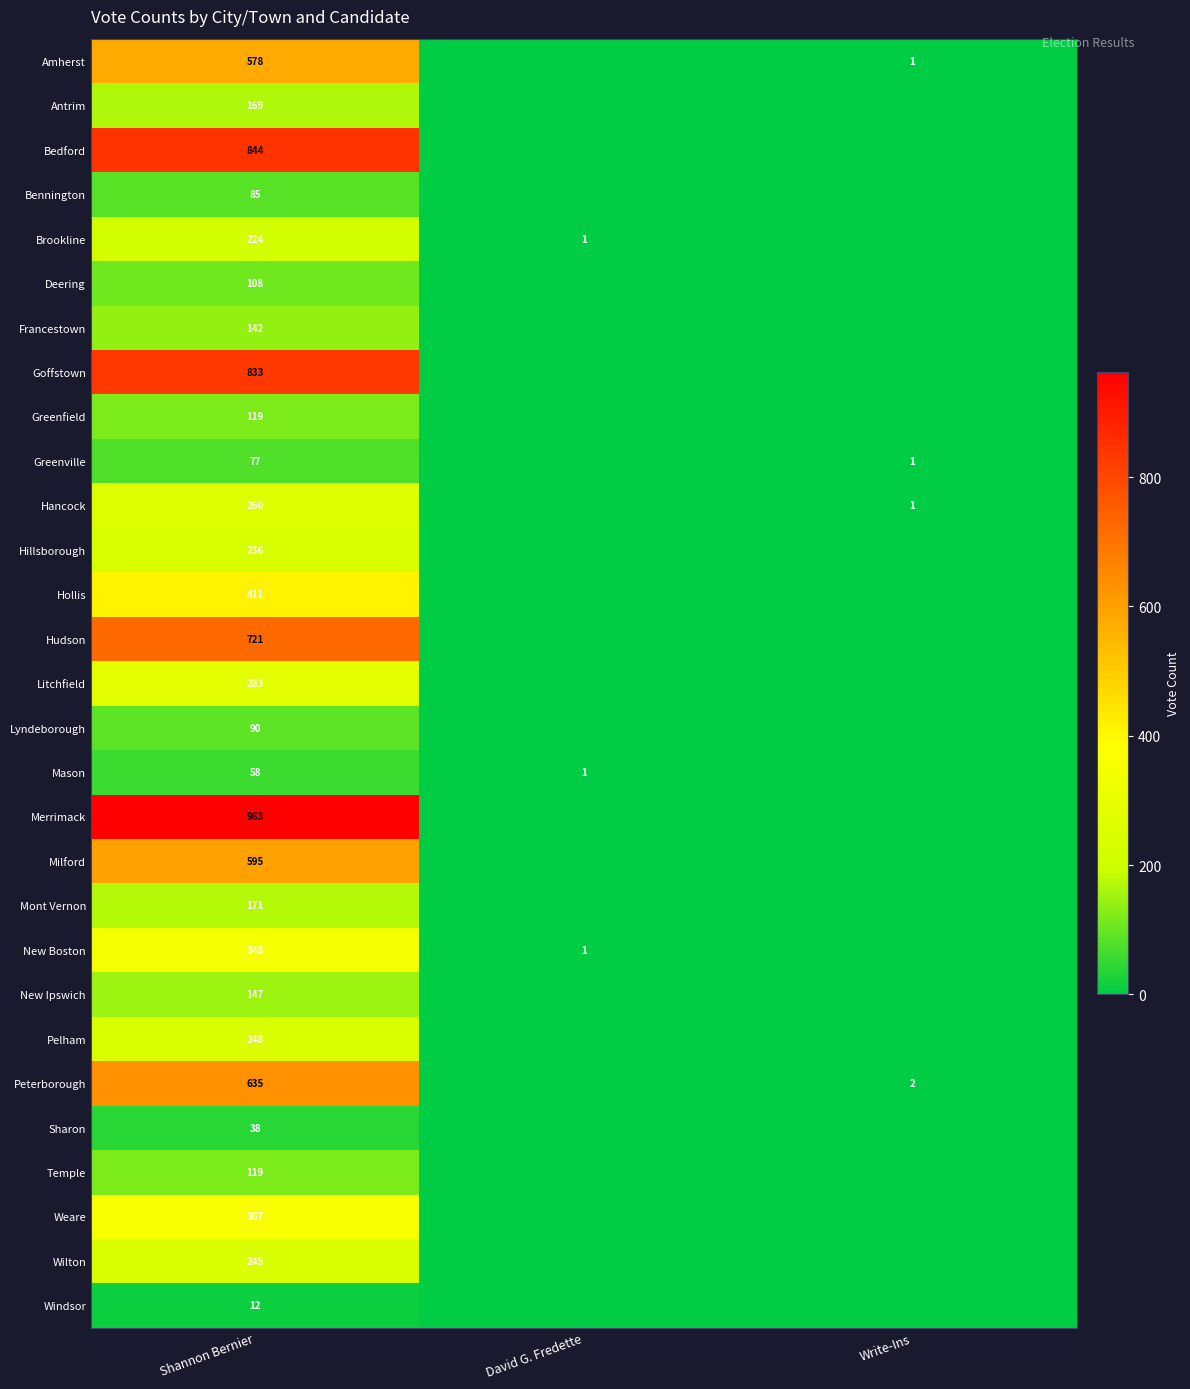

The Mont Vernon series shows 66 at Shannon Bernier. True or false?

False